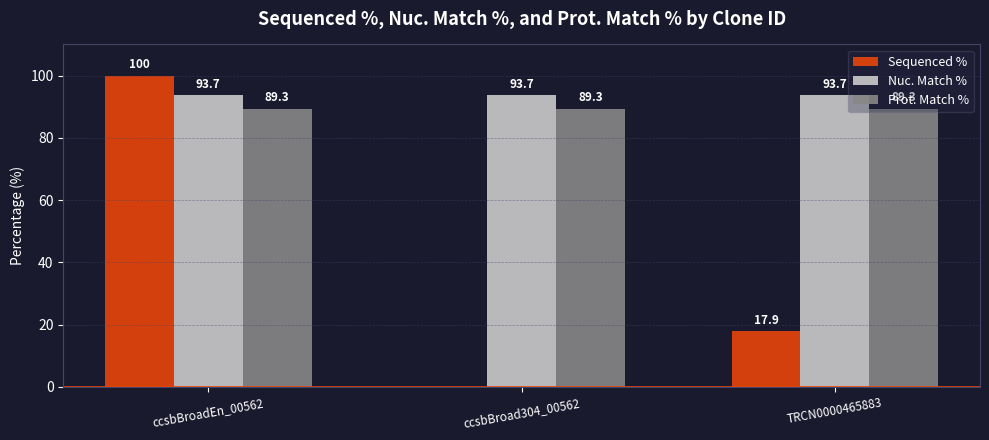

At which category is the sum across all series the highest?

ccsbBroadEn_00562